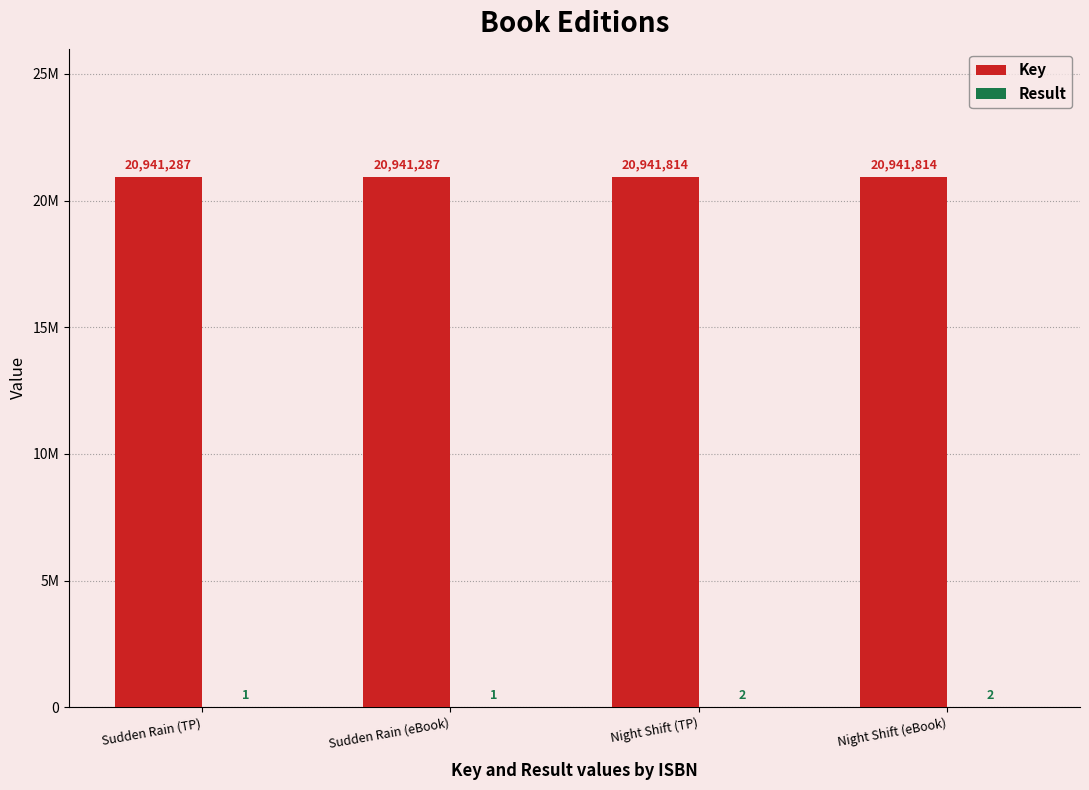

Are the bars horizontal?

No